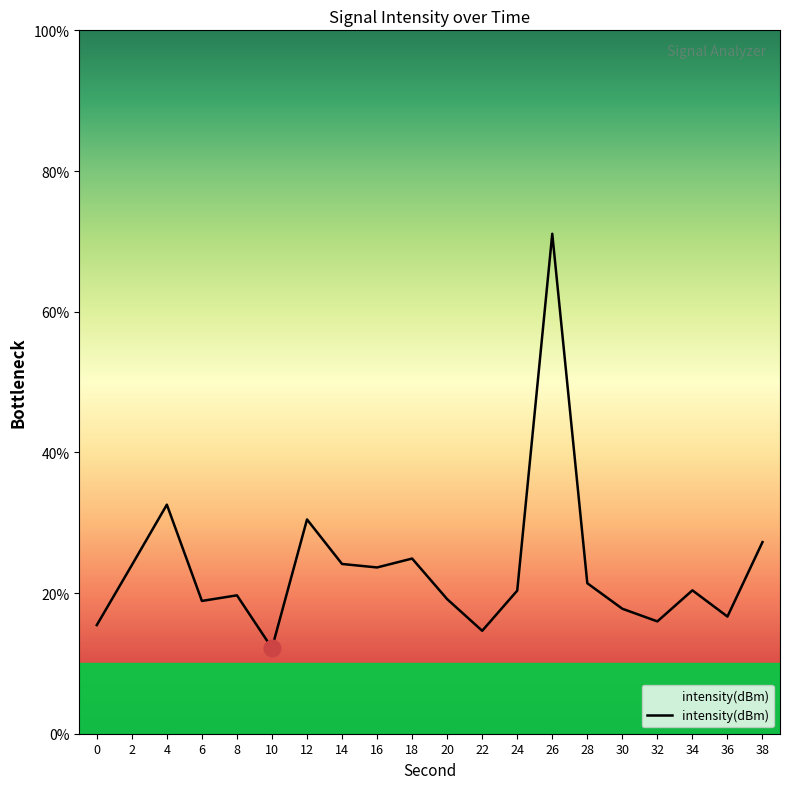

How many interior local peaks (higher than both neighbors) does the data have?

6